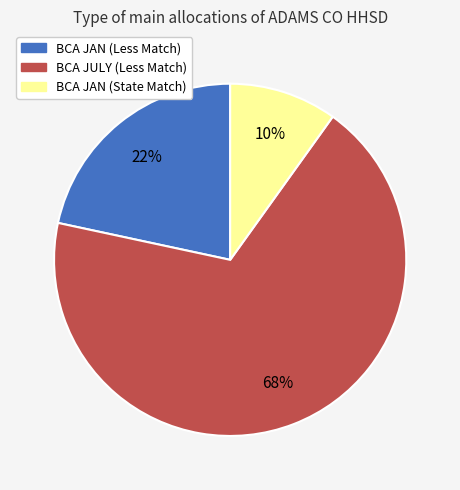

Approximately how many times larger is the value at BCA JAN (Less Match) compared to BCA JULY (Less Match)?

0.3